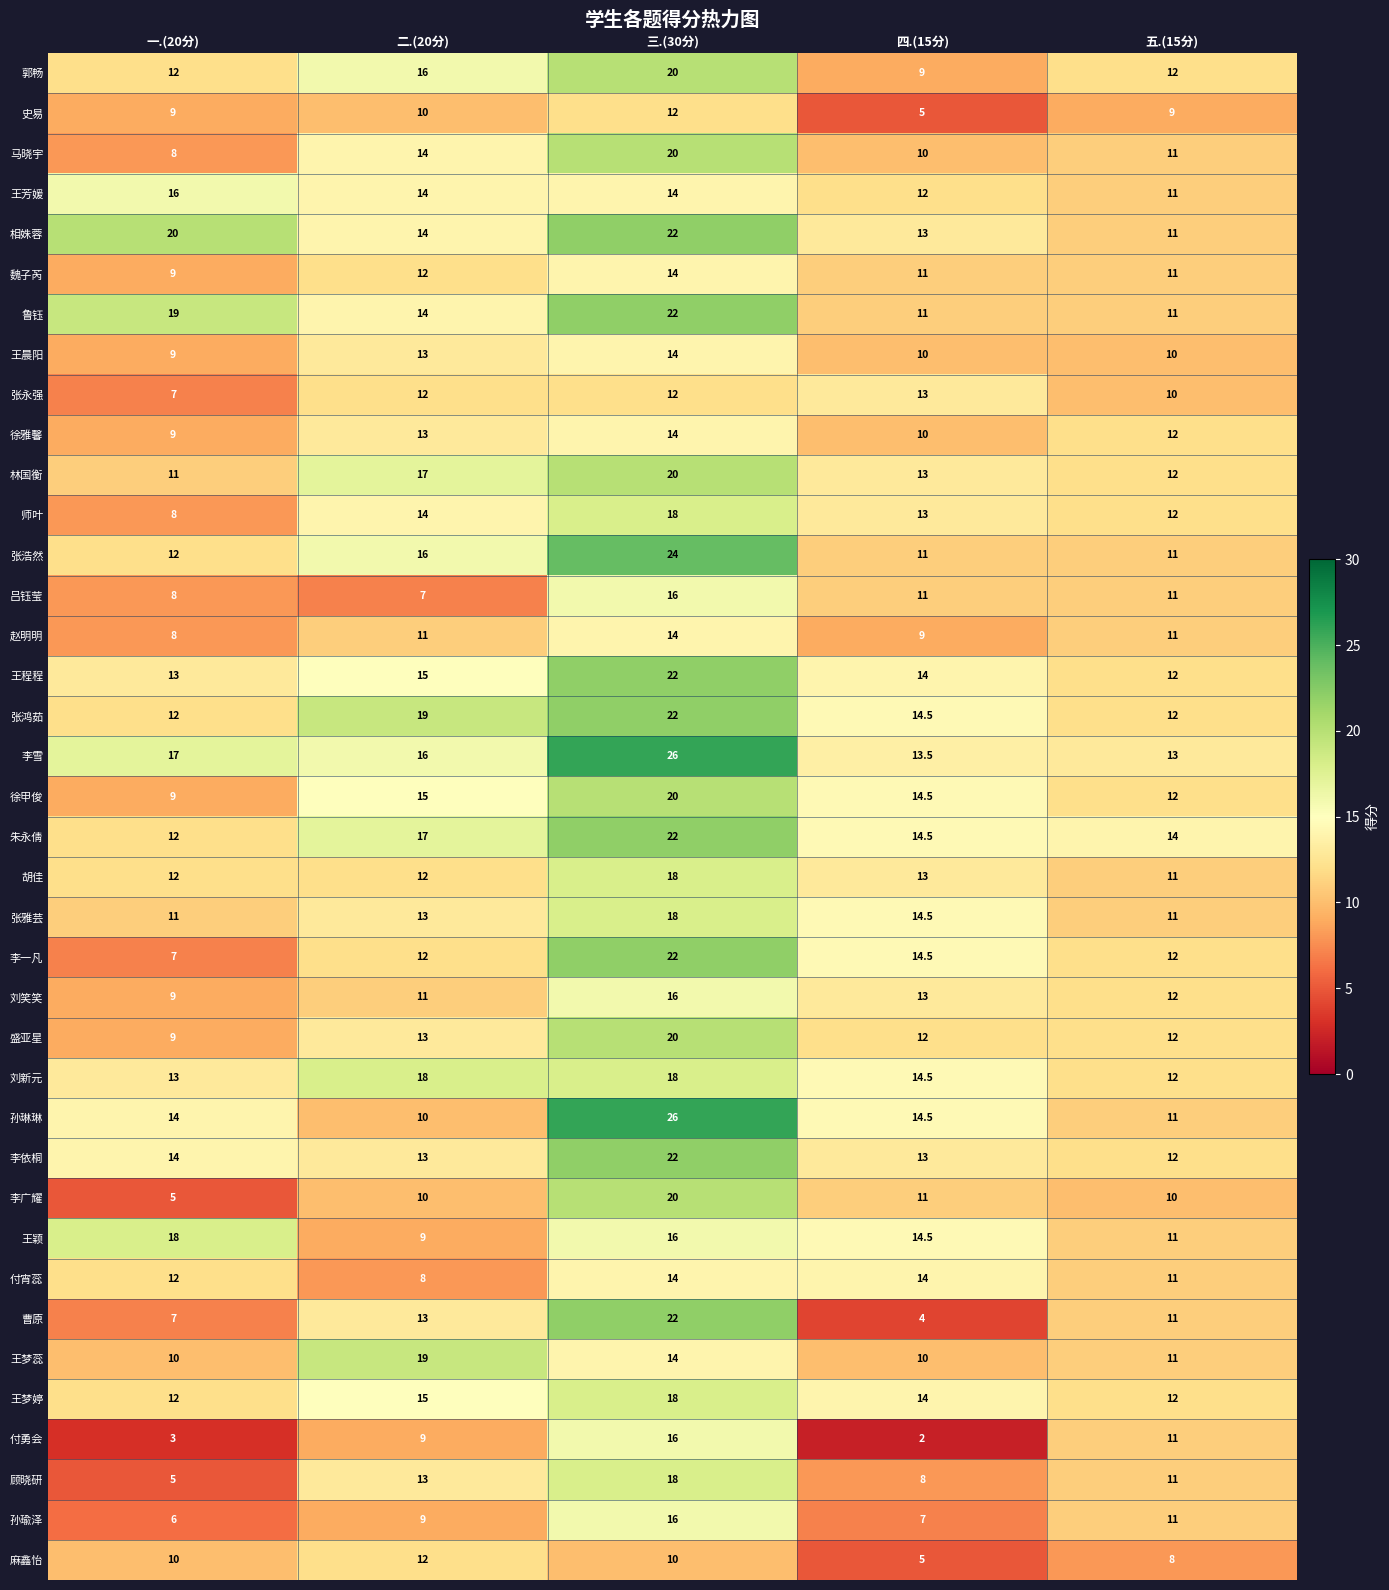

Which series has the largest total across all categories?

李雪